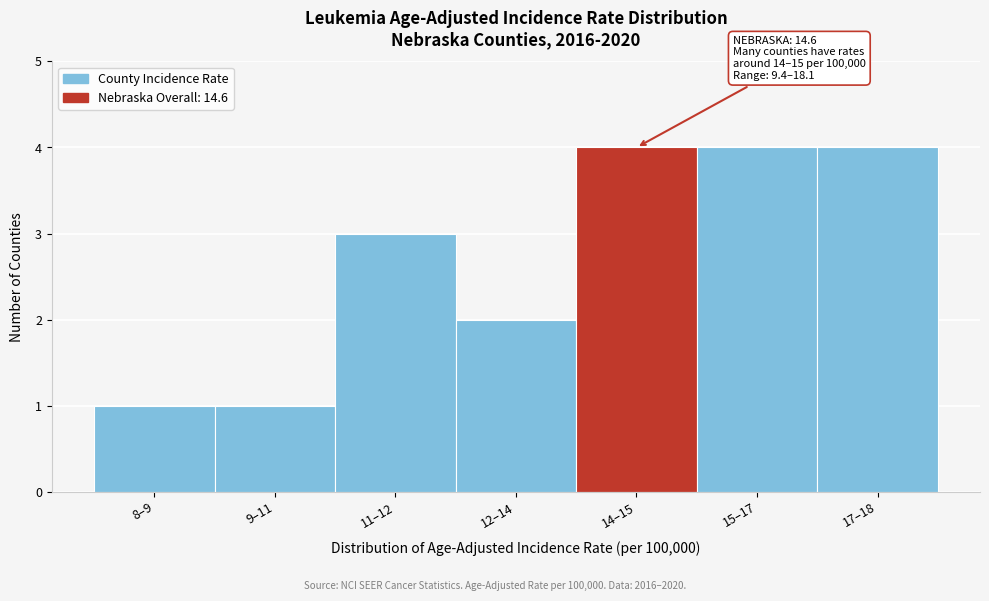

Reading right to left, what are all the values shown in this chart?

4	4	4	2	3	1	1